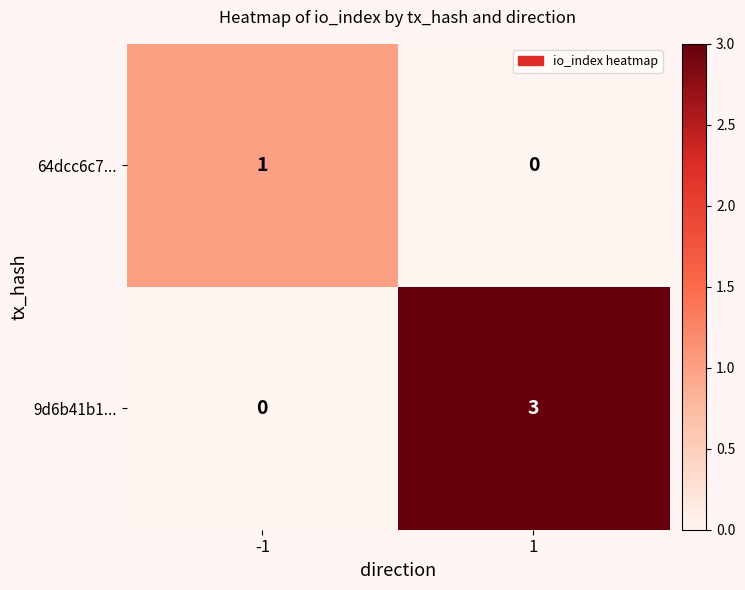

Which series has the largest total across all categories?

9d6b41b1...